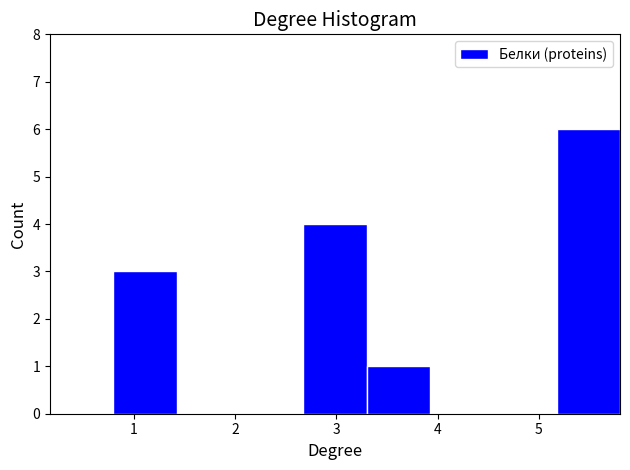

How tall is the bar that spans 3.3 to 3.9 on the x-axis? Neither the bar edges nor the heights are printed on the chart, so give them approximately, as read against the axes.

1